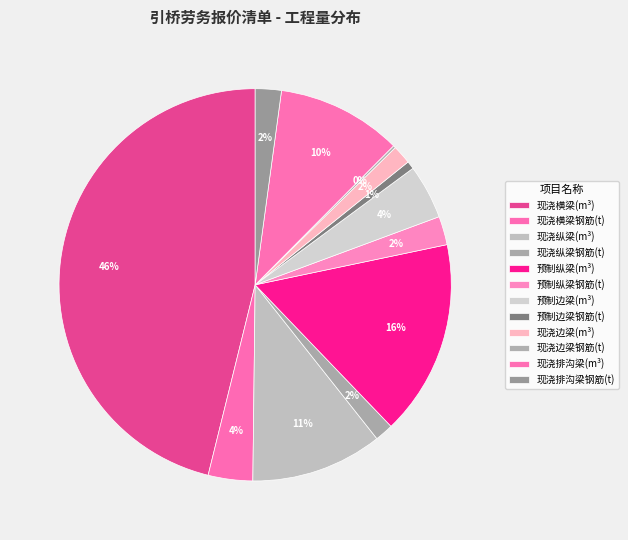

Is the sum of 现浇排沟梁钢筋(t) and 现浇纵梁(m³) greater than half?

No